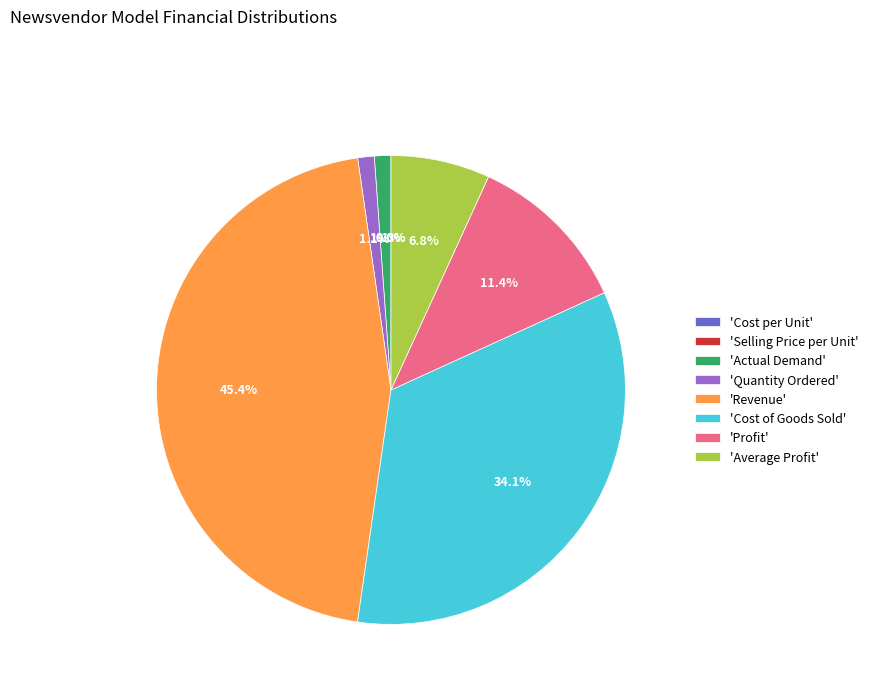

Between 'Actual Demand' and 'Cost of Goods Sold', which is larger?

'Cost of Goods Sold'